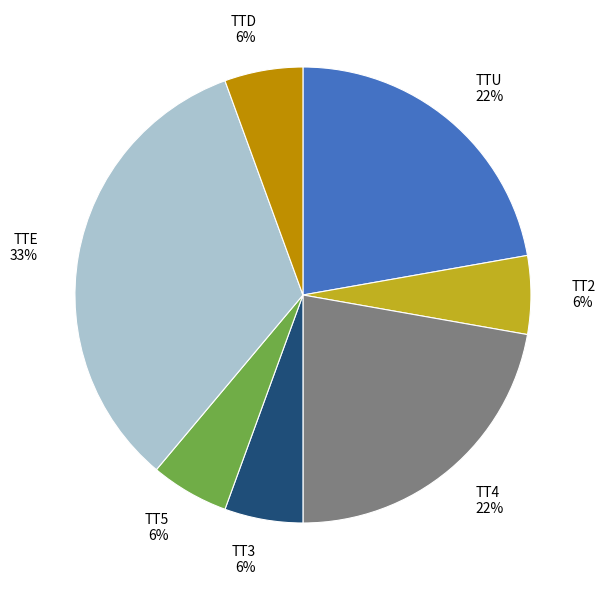

Between TTE 33% and TT5 6%, which is larger?

TTE 33%